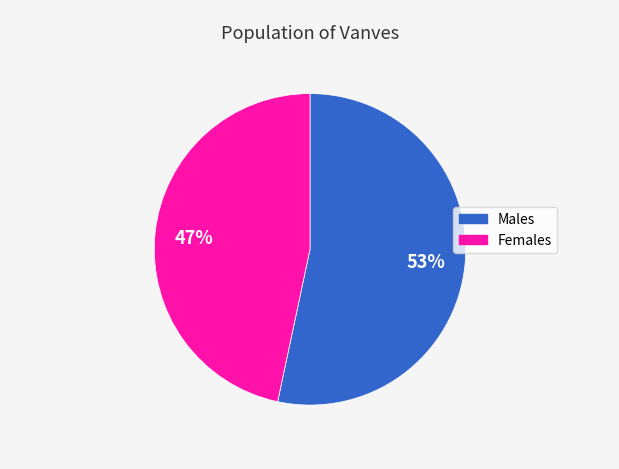

To the nearest percent, what is the average slice percentage?

50%